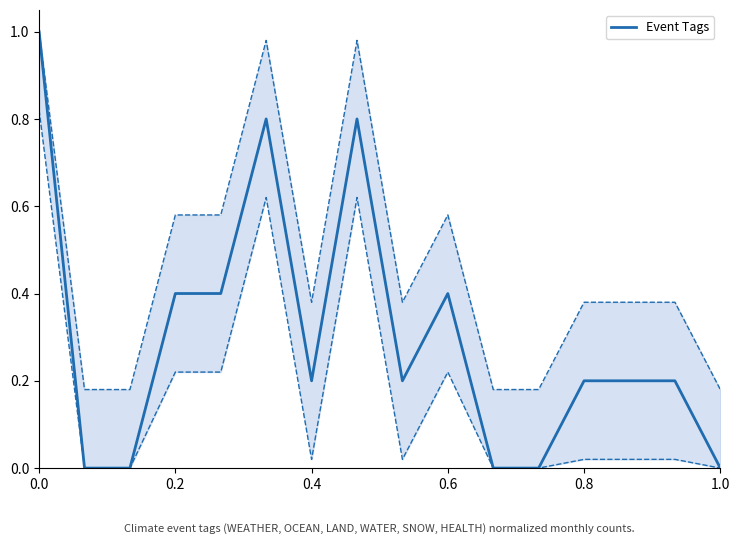

Is this an area chart (filled region under the line)?

No